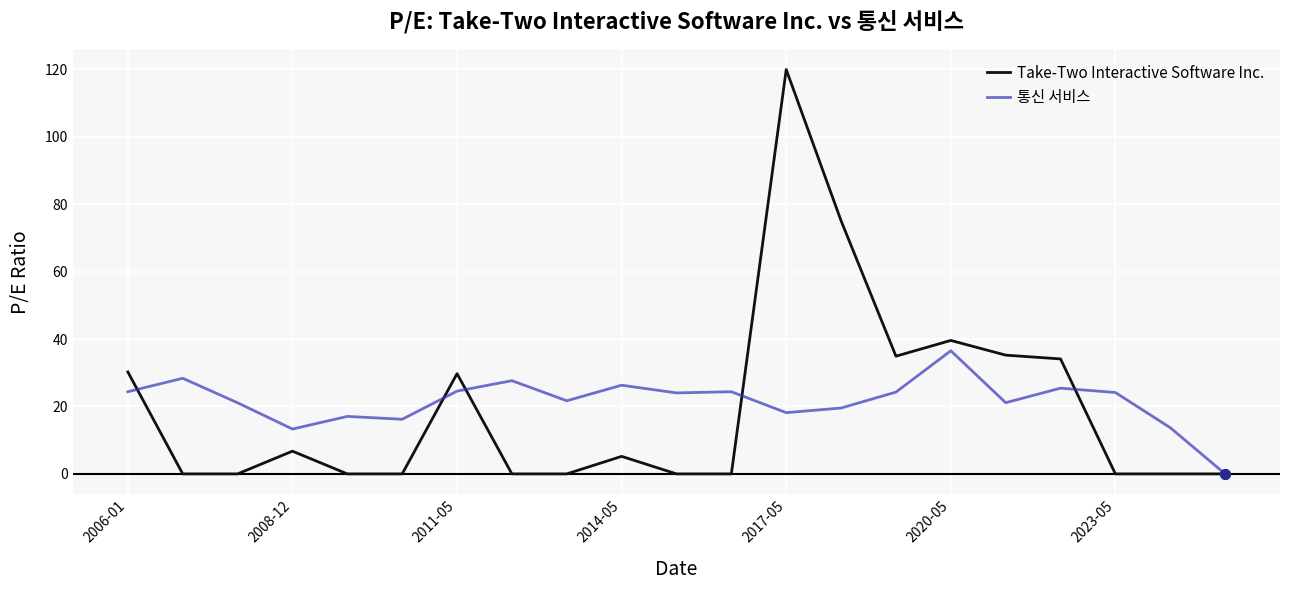

Which series has the widest spread of values?

Take-Two Interactive Software Inc.